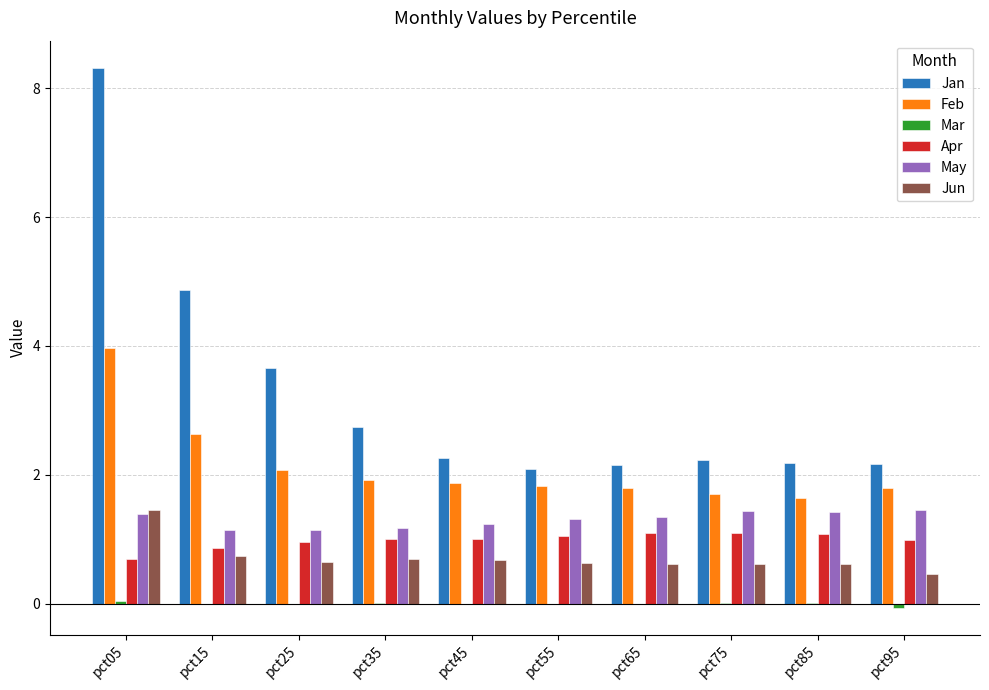

Which series changed the most between pct25 and pct75?

Jan